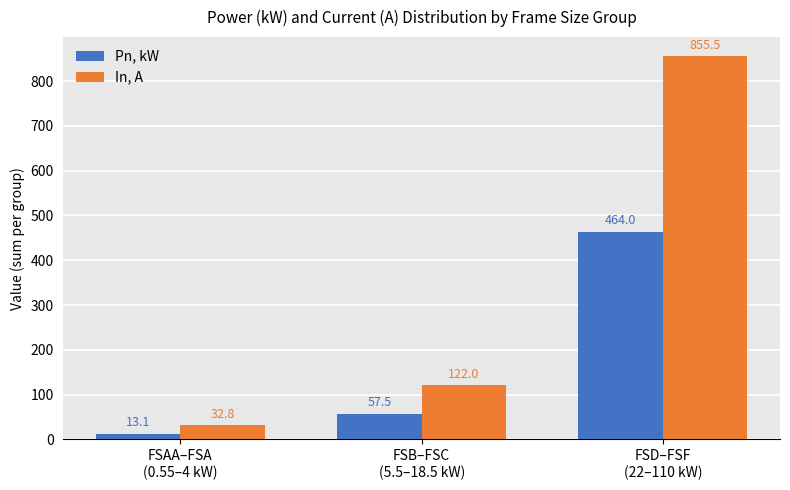

What is the difference between the In, A values at FSAA–FSA
(0.55–4 kW) and FSB–FSC
(5.5–18.5 kW)?

89.2